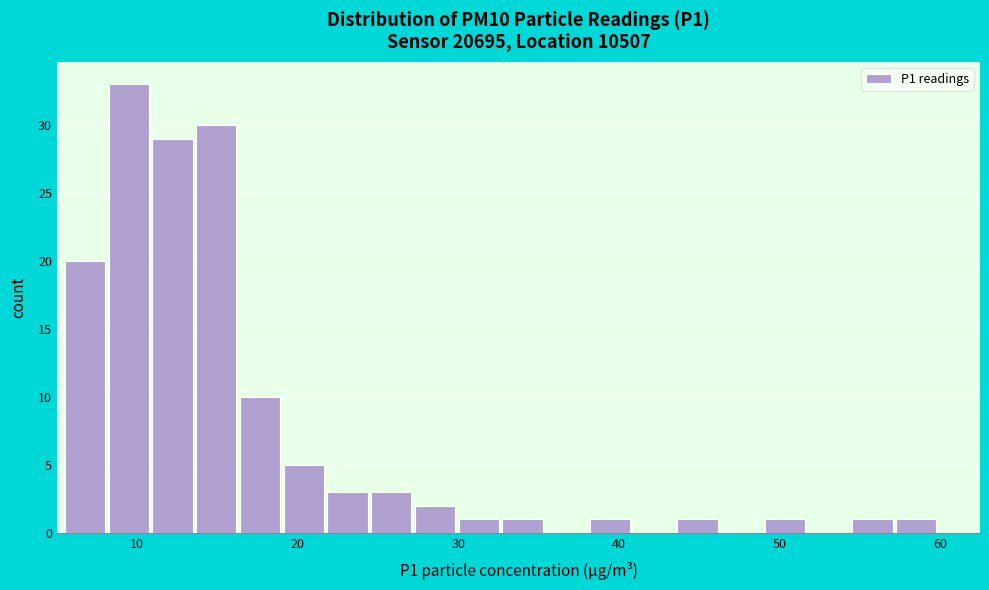

Around what value on the x-axis is the tallest bar? Give the approximate position of its centre, as read against the axis.

9